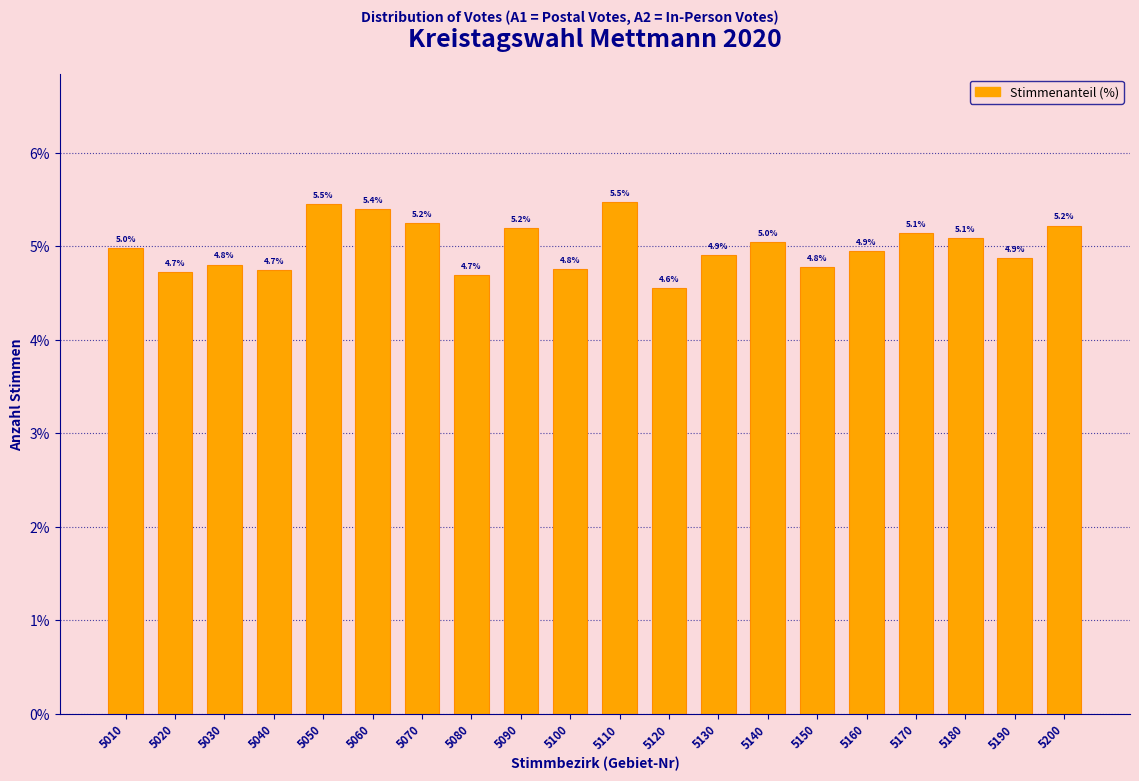

Reading right to left, extract all data points from this chart.

5.2	4.9	5.1	5.1	4.9	4.8	5.0	4.9	4.6	5.5	4.8	5.2	4.7	5.2	5.4	5.5	4.7	4.8	4.7	5.0